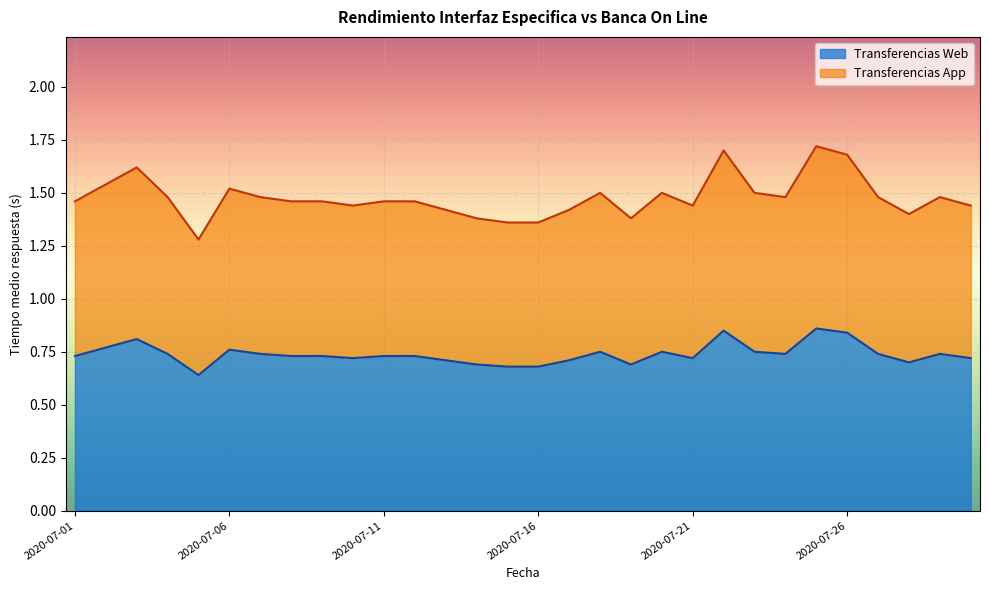

Count the number of categories in the chart.

30